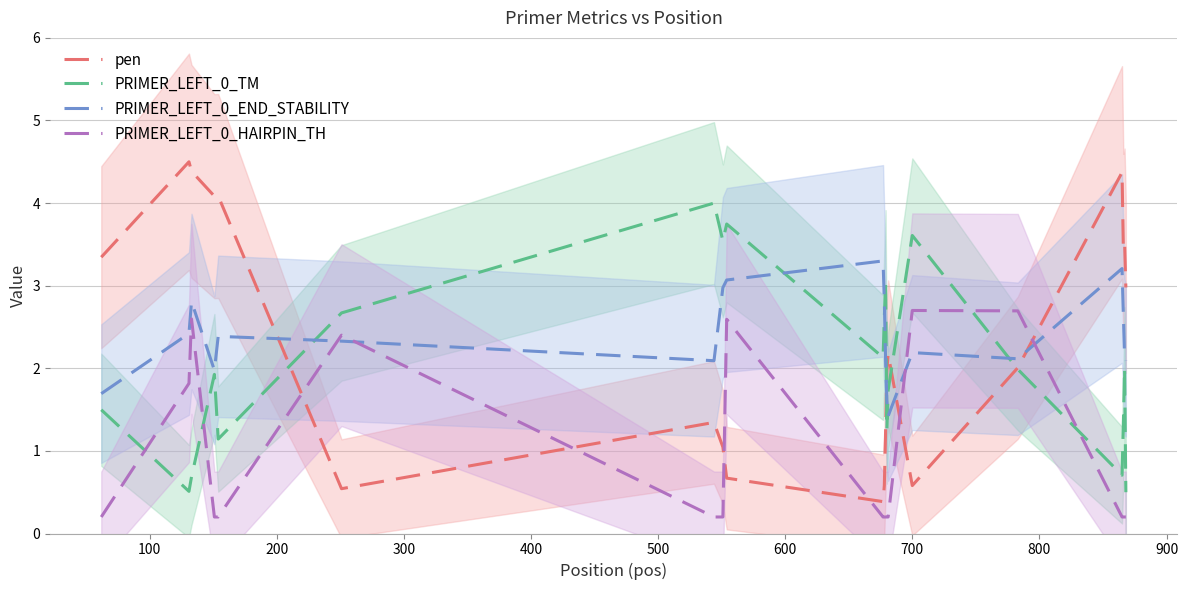

True or false: PRIMER_LEFT_0_TM and PRIMER_LEFT_0_HAIRPIN_TH cross at least once.

True